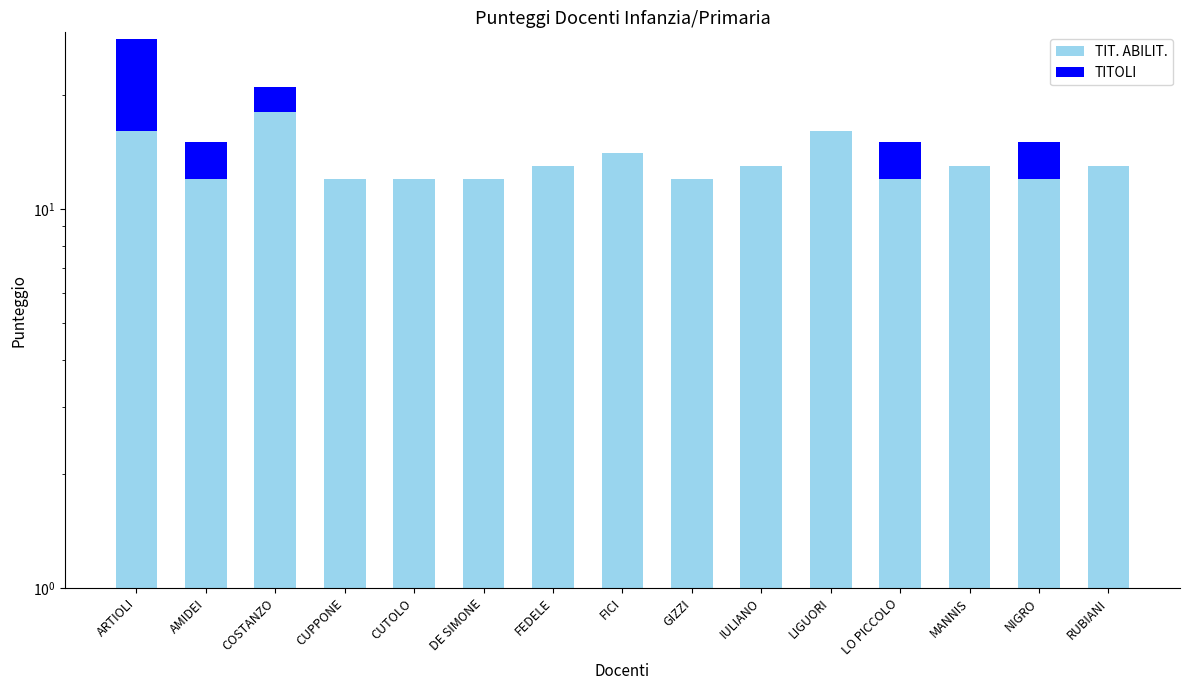

Which series has the largest range (max minus min)?

TITOLI